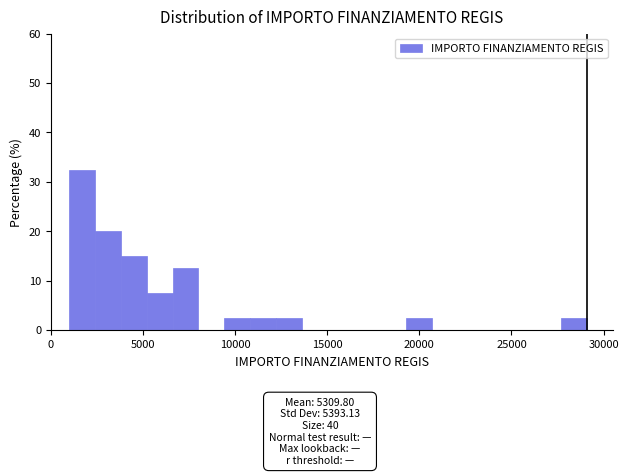

Around what value on the x-axis is the tallest bar? Give the approximate position of its centre, as read against the axis.

1500